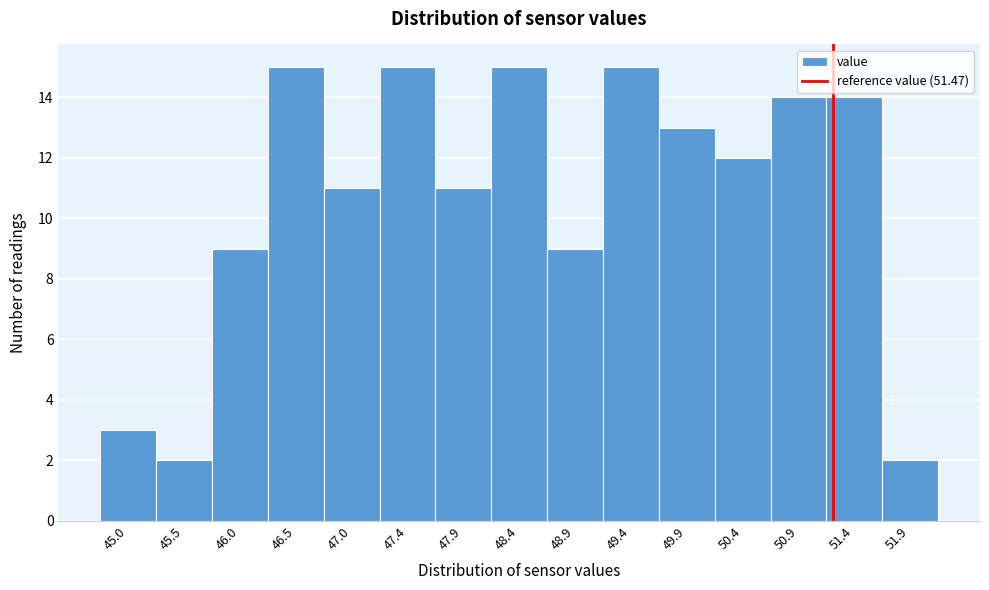

Reading right to left, transcribe all the data shown in this chart.

2	14	14	12	13	15	9	15	11	15	11	15	9	2	3